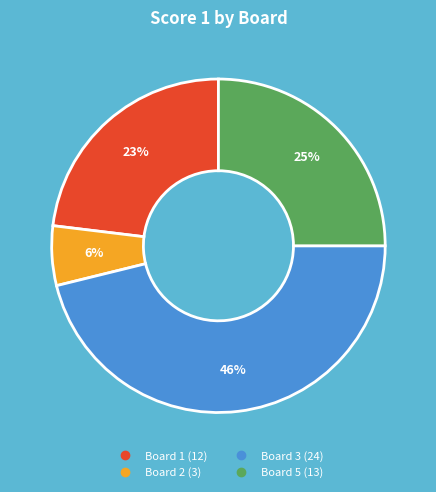

To the nearest percent, what is the average slice percentage?

25%